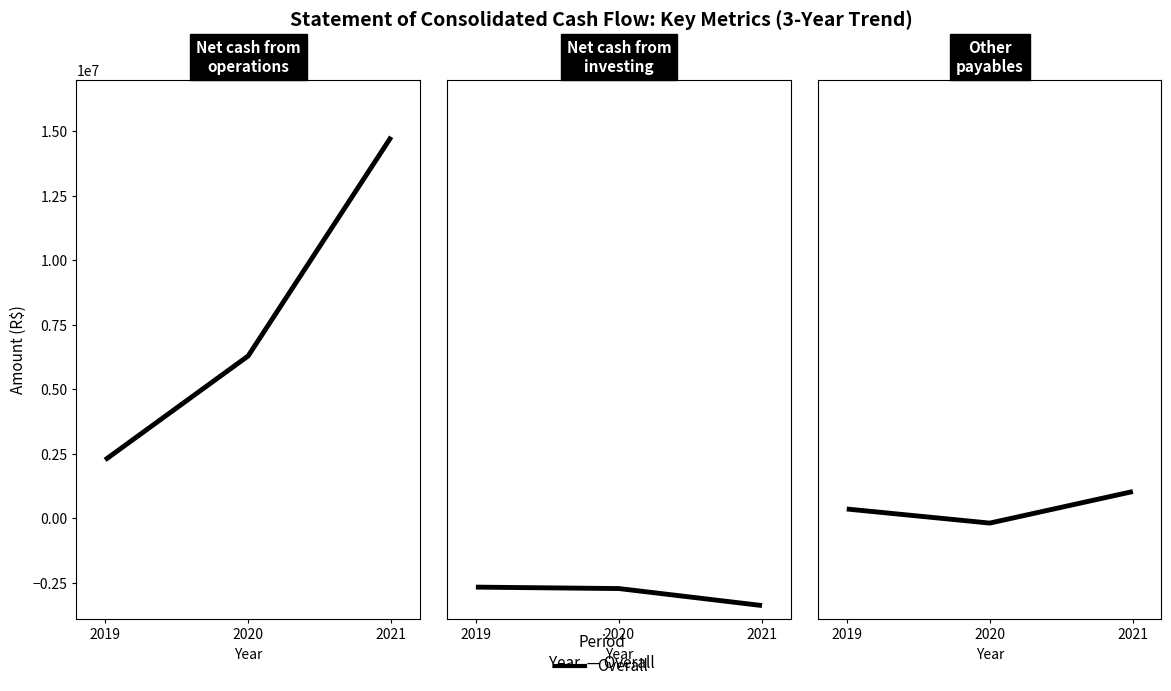

Which category has the highest value across all series?

2021